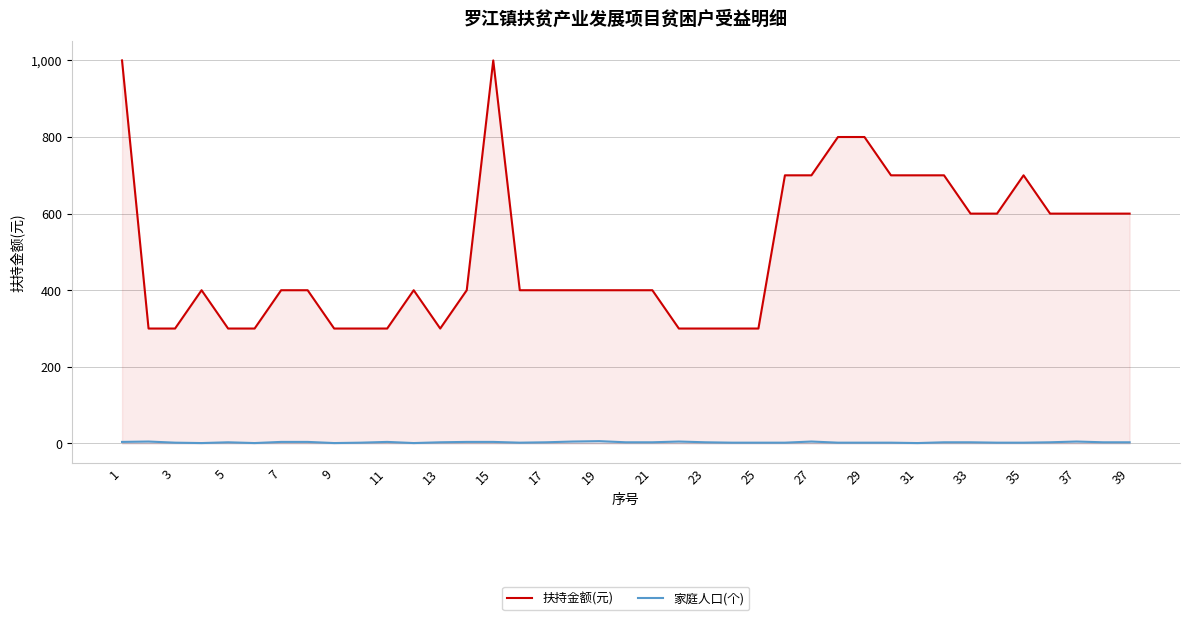

True or false: 家庭人口(个) and 扶持金额(元) intersect in this chart.

False